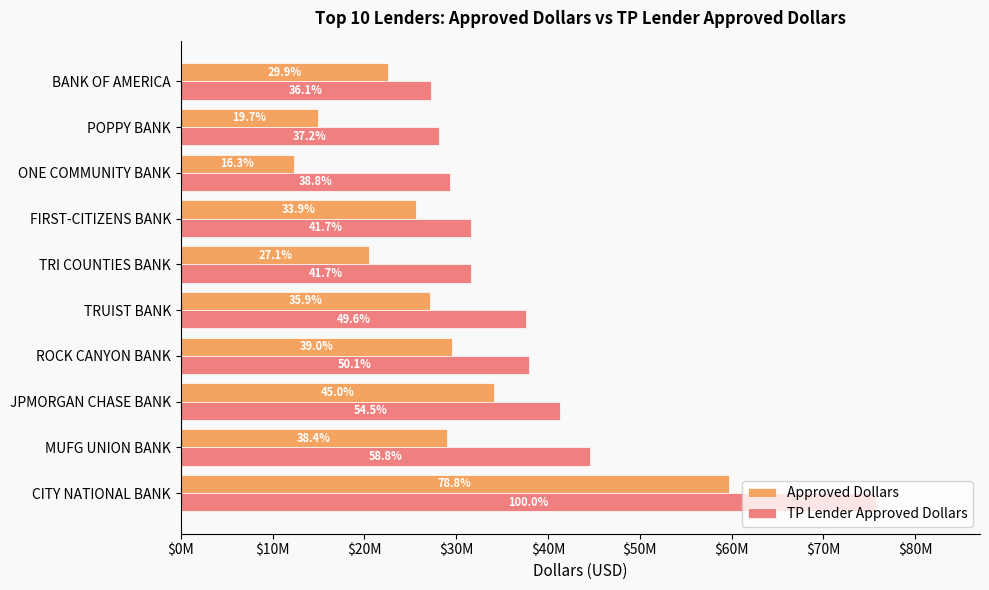

What are all the series names shown in the legend?

Approved Dollars, TP Lender Approved Dollars